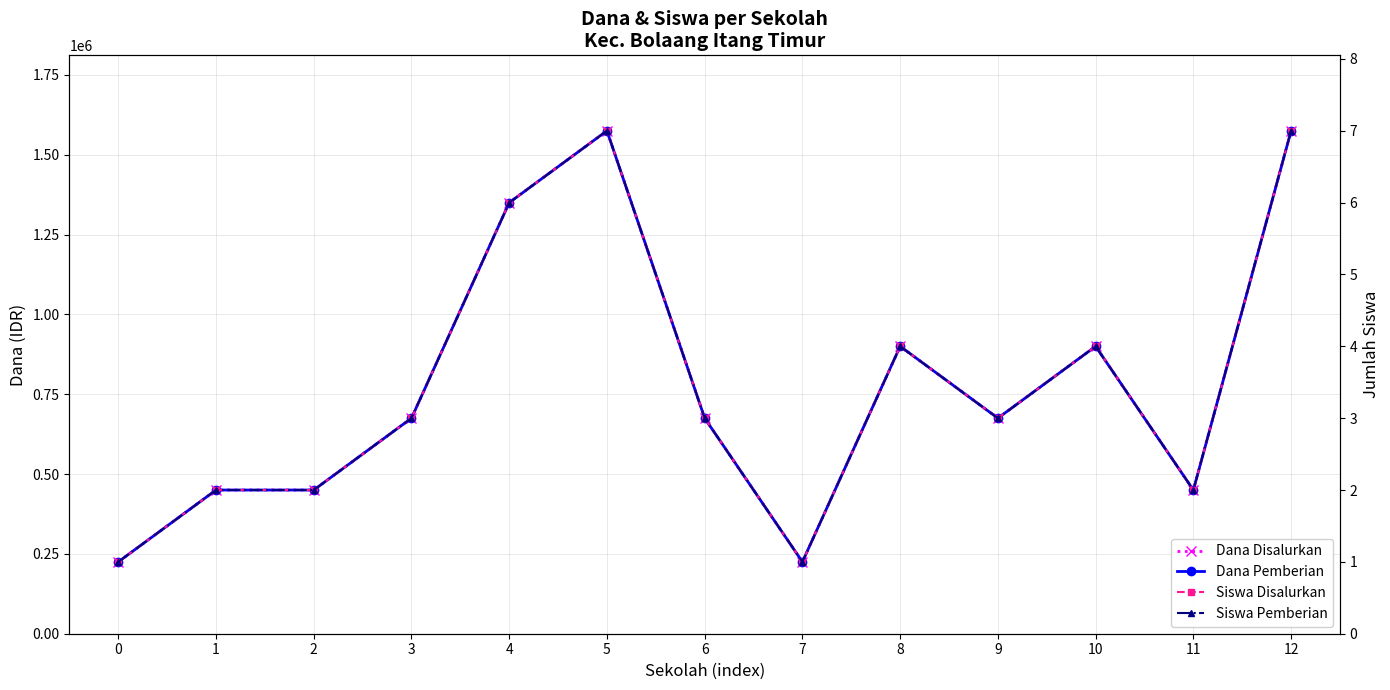

How many values in the Siswa Pemberian series are below 3?

5